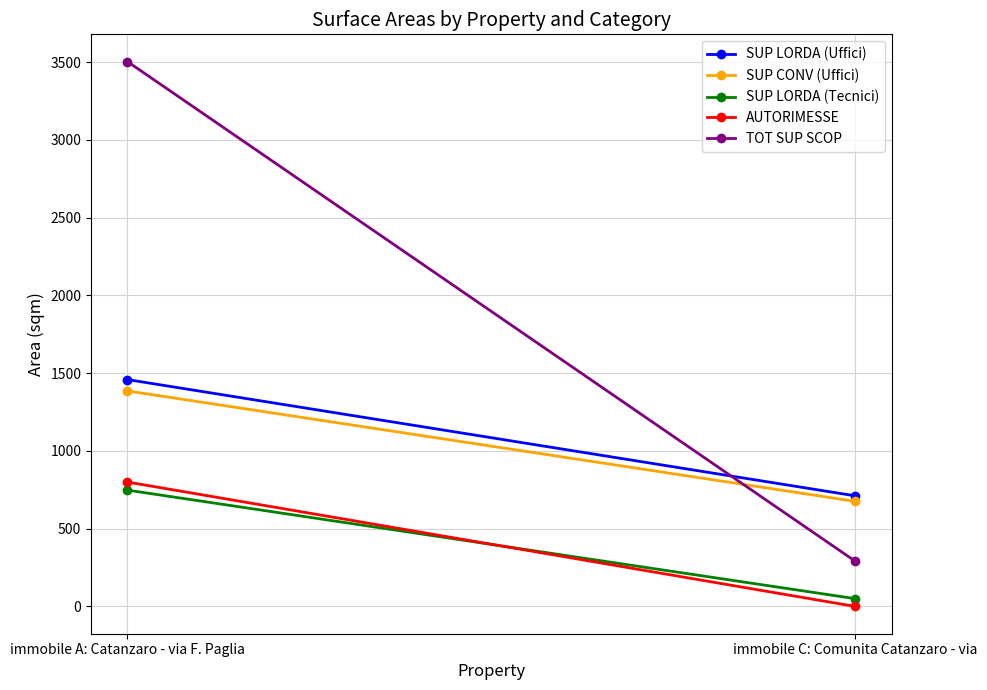

What are all the series names shown in the legend?

SUP LORDA (Uffici), SUP CONV (Uffici), SUP LORDA (Tecnici), AUTORIMESSE, TOT SUP SCOP